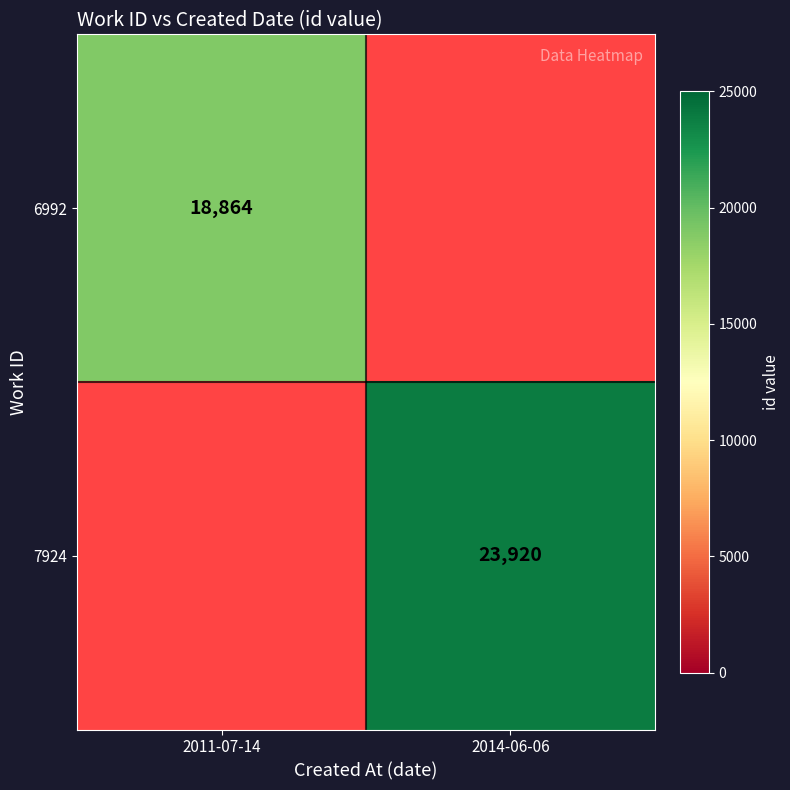

The value of 7924 at 2014-06-06 is 36451. True or false?

False